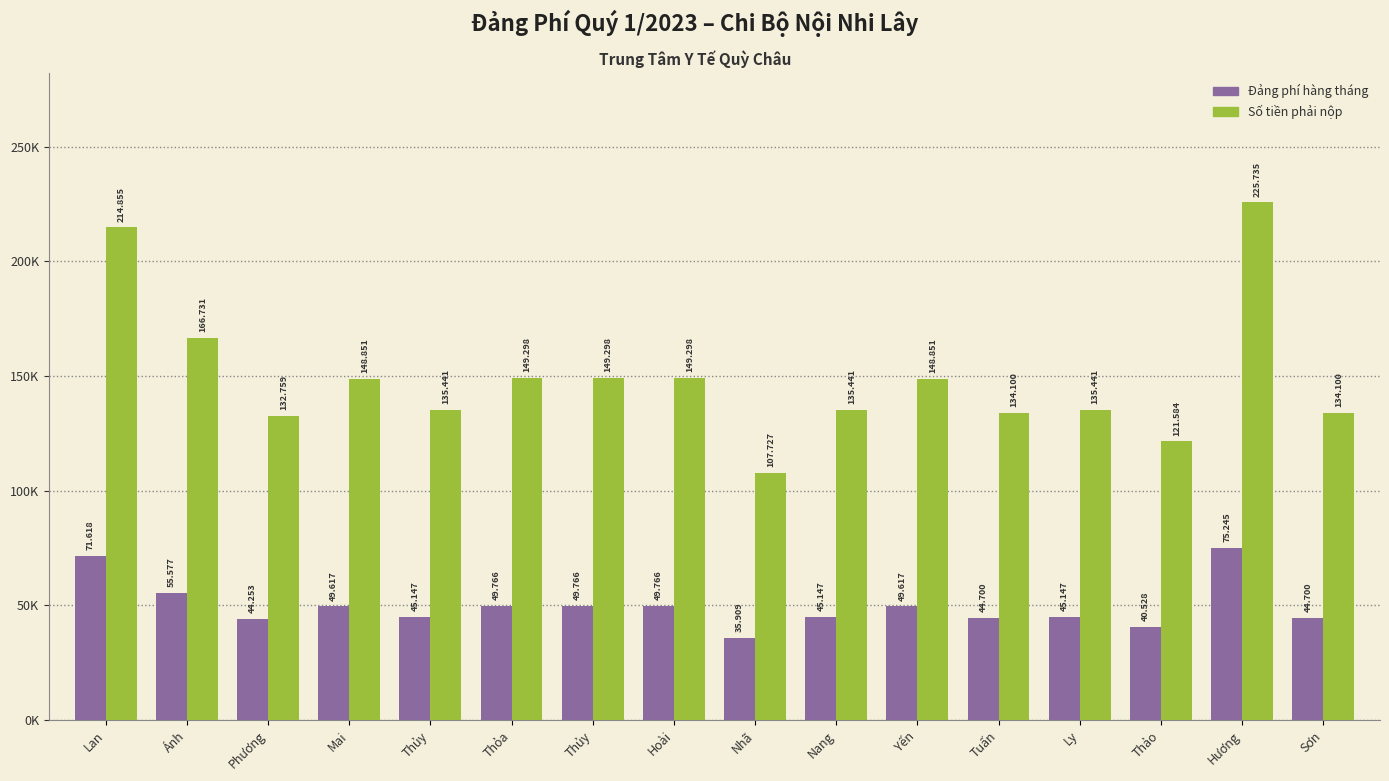

Does the chart contain any negative values?

No